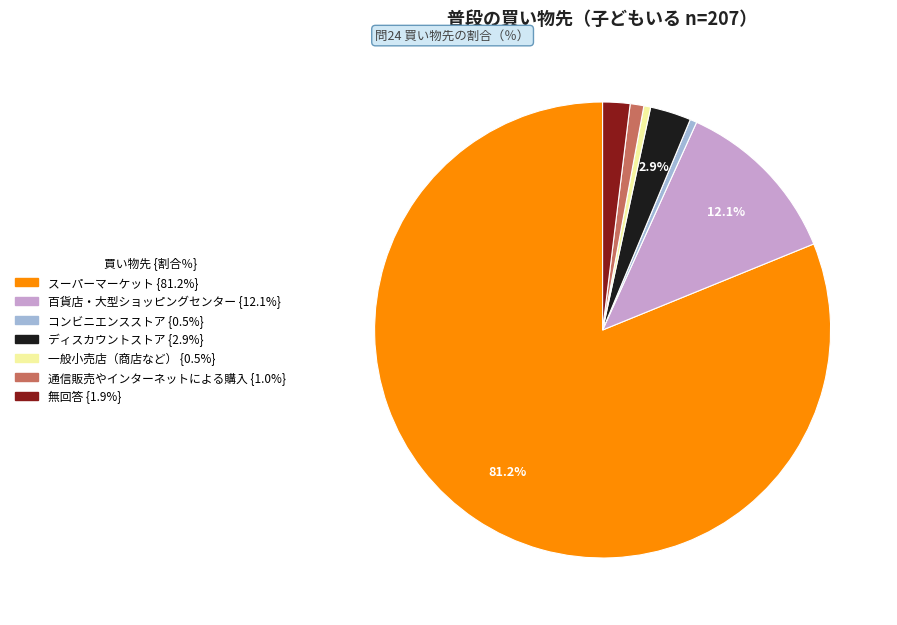

Count the number of slices in the pie.

7